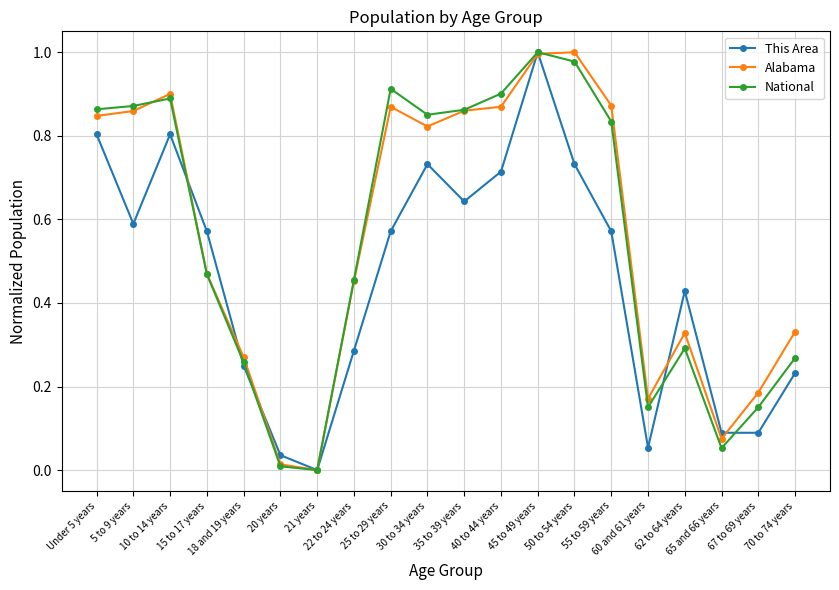

How many interior local peaks does the This Area series have?

4